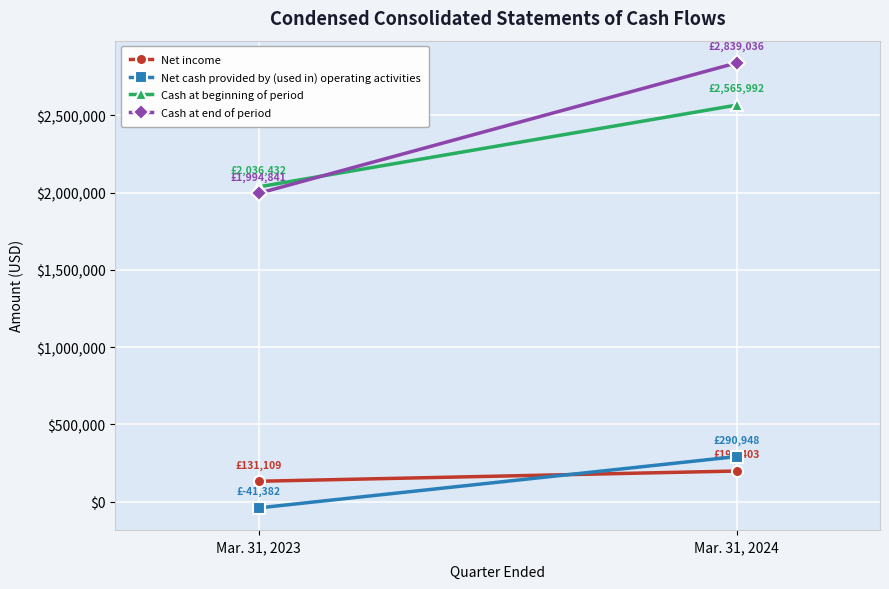

Rank the categories by Cash at end of period value from highest to lowest.

Mar. 31, 2024, Mar. 31, 2023